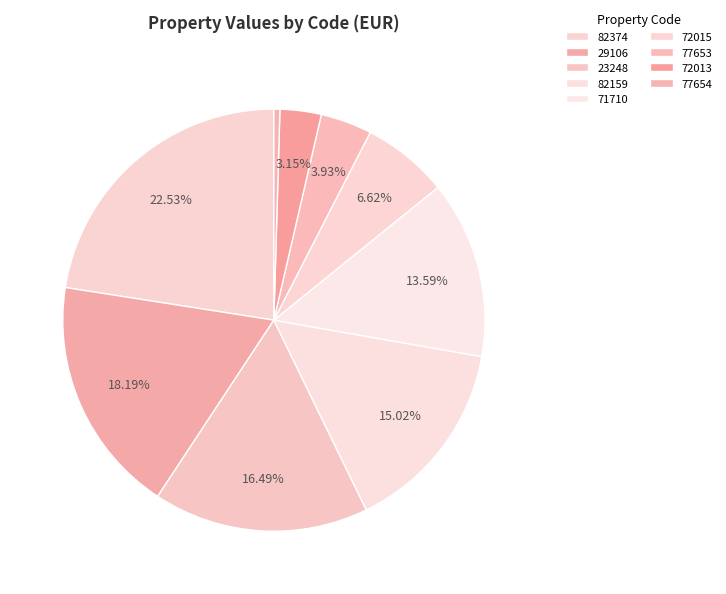

To the nearest percent, what is the difference between the 23248 and 77653 slice percentages?

13%